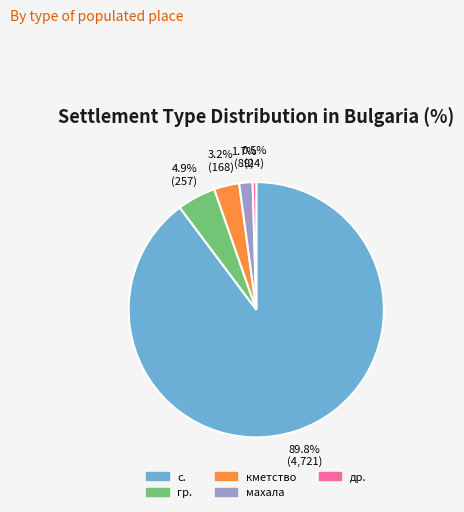

Is there any slice that represents more than half of the pie?

Yes